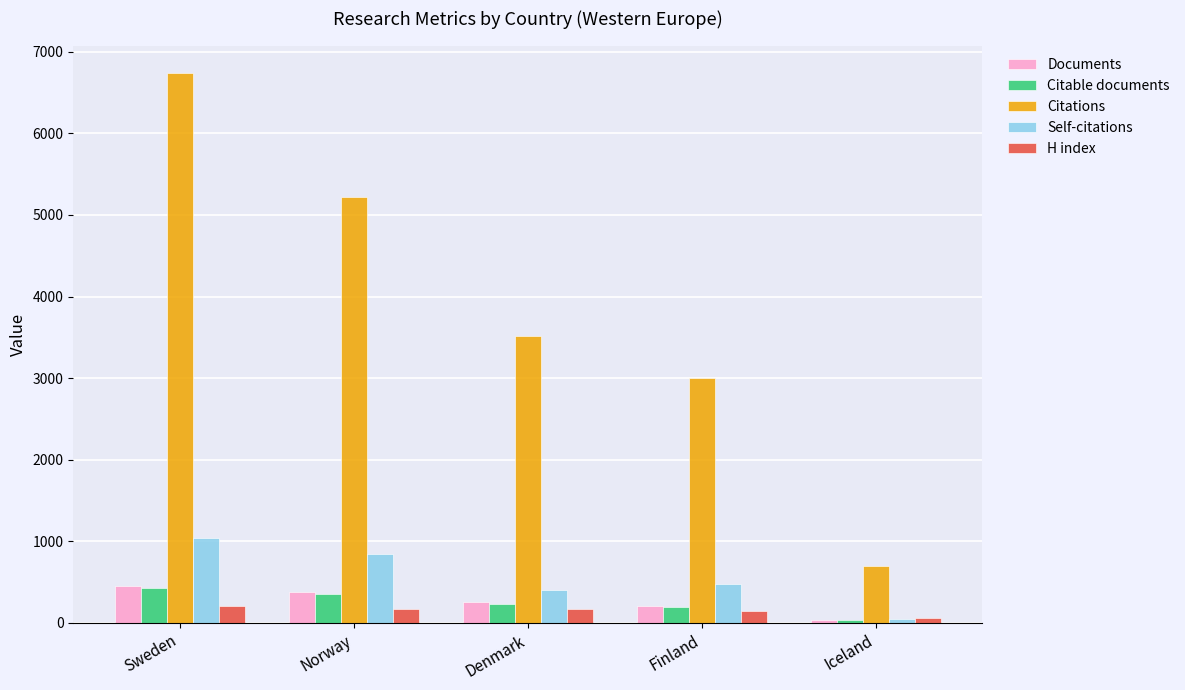

Does the chart contain any negative values?

No